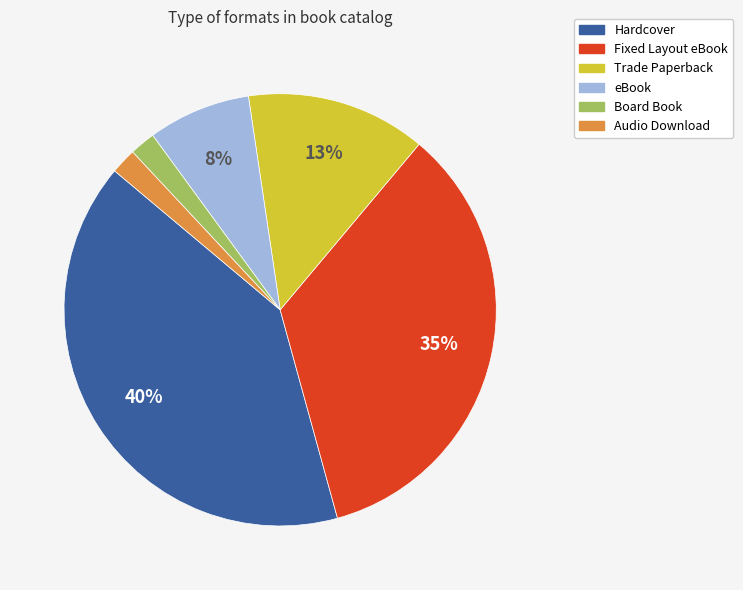

True or false: Fixed Layout eBook accounts for 35% of the total.

True